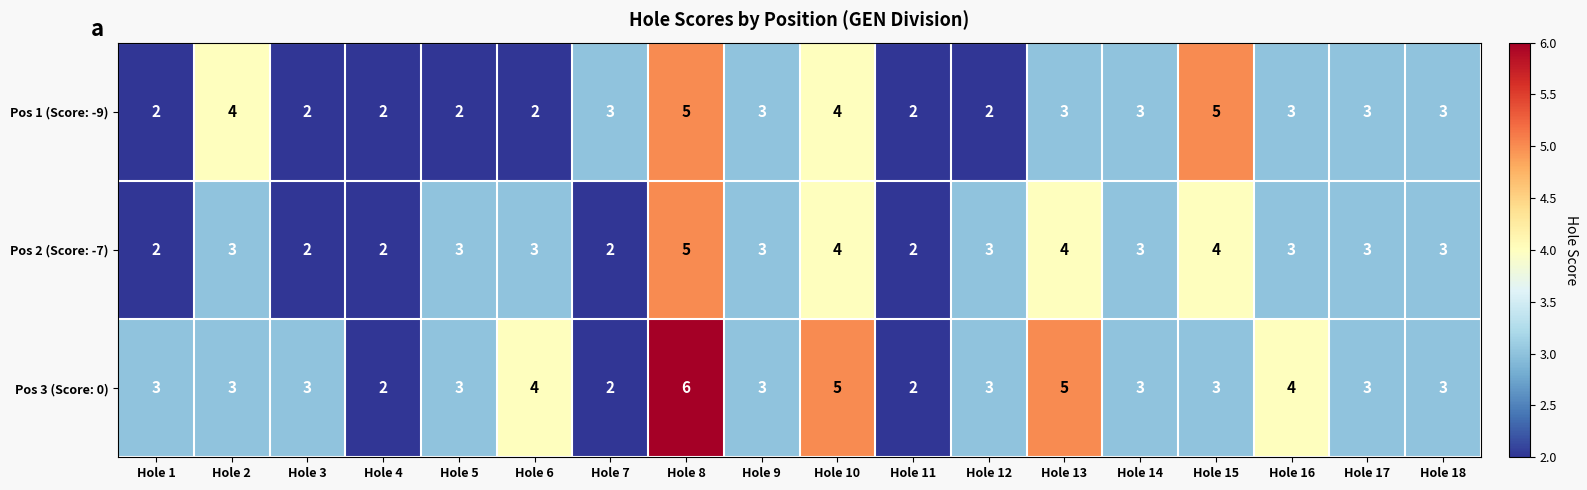

What is the maximum value for Pos 3 (Score: 0)?

6